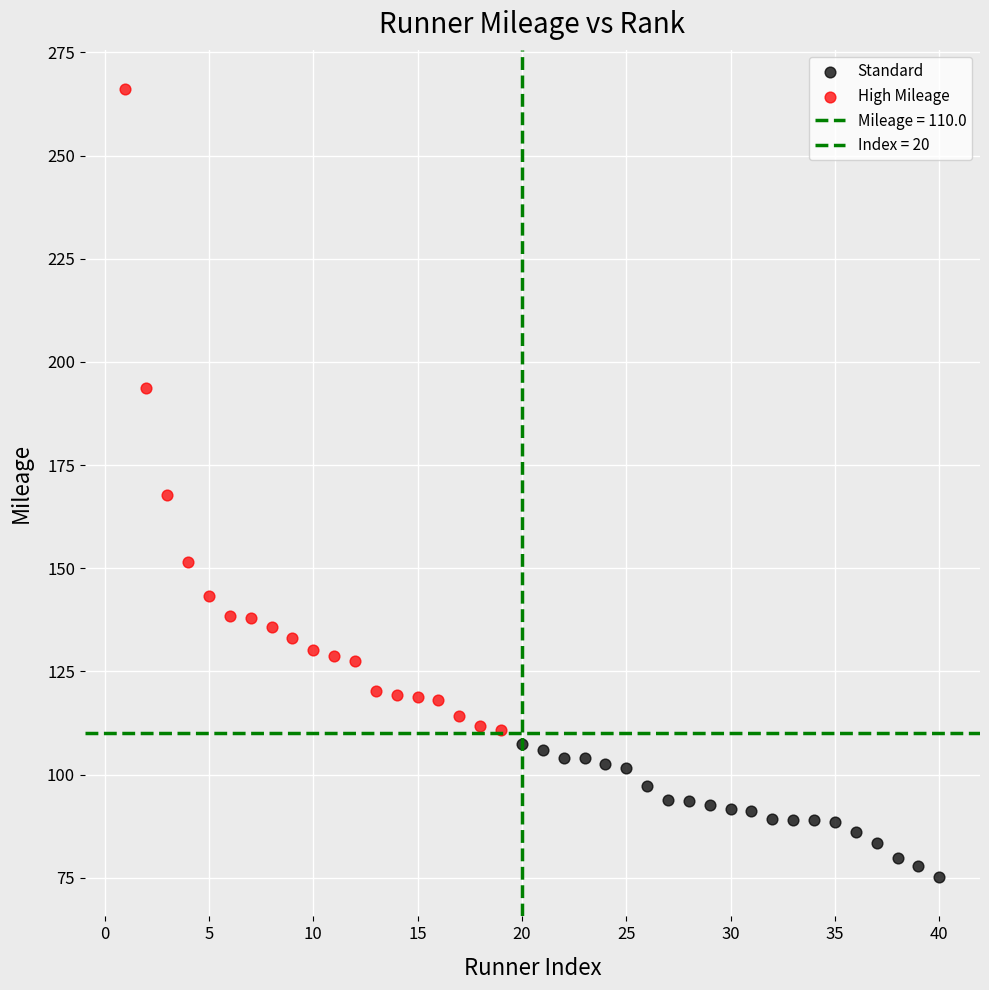

Which series has the widest spread of Y values?

High Mileage